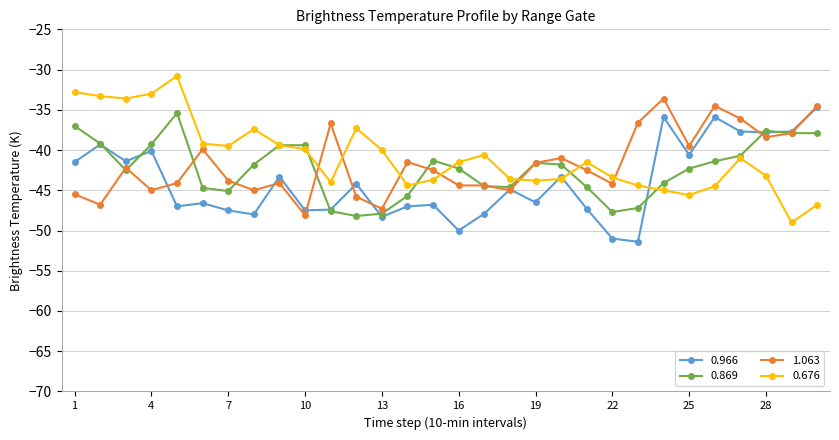

How many categories are shown in the chart?

30